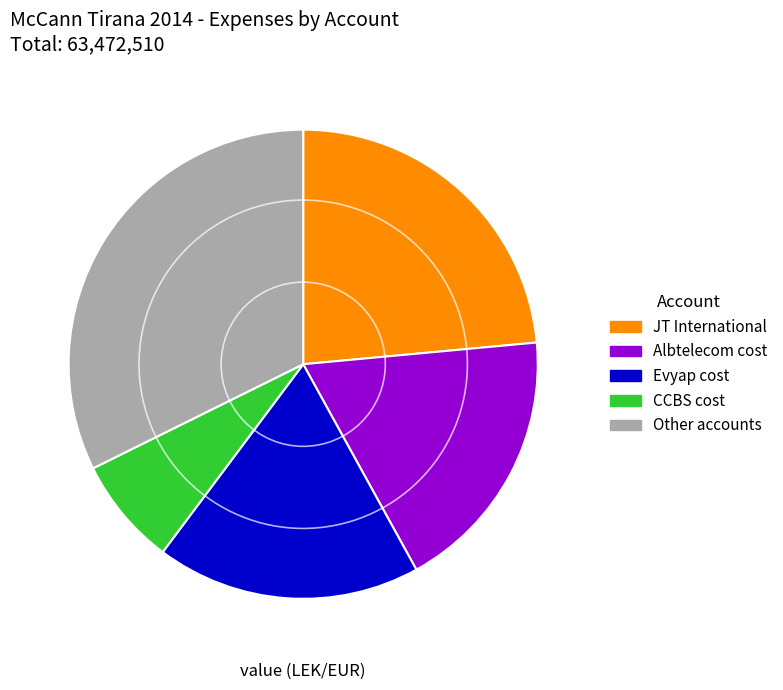

Is there a majority slice in this chart?

No